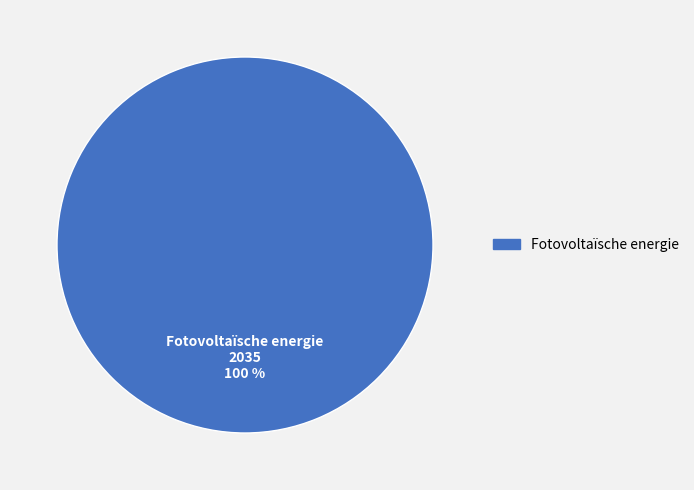

Does any single category account for the majority?

Yes